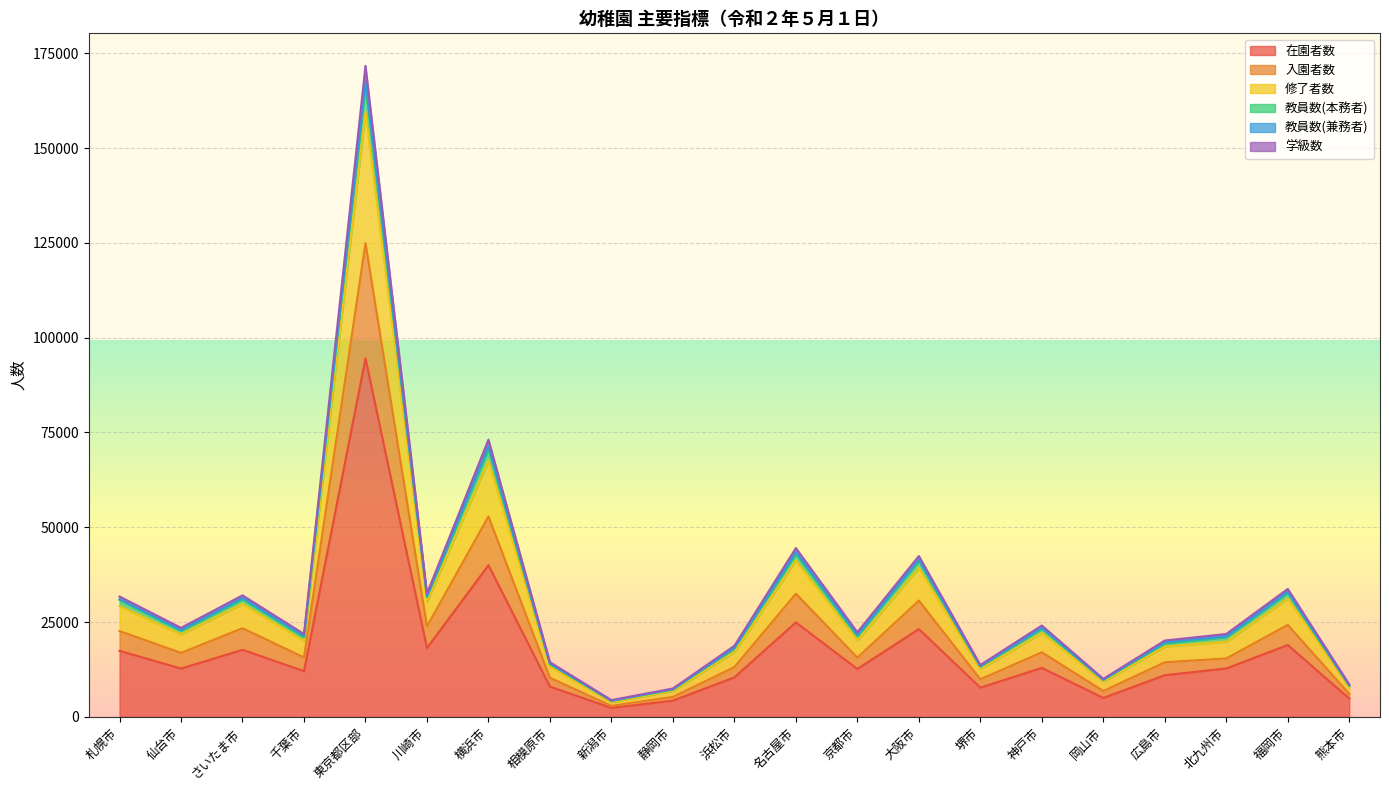

What is the spread (max minus min) of values at 神戸市?

11170